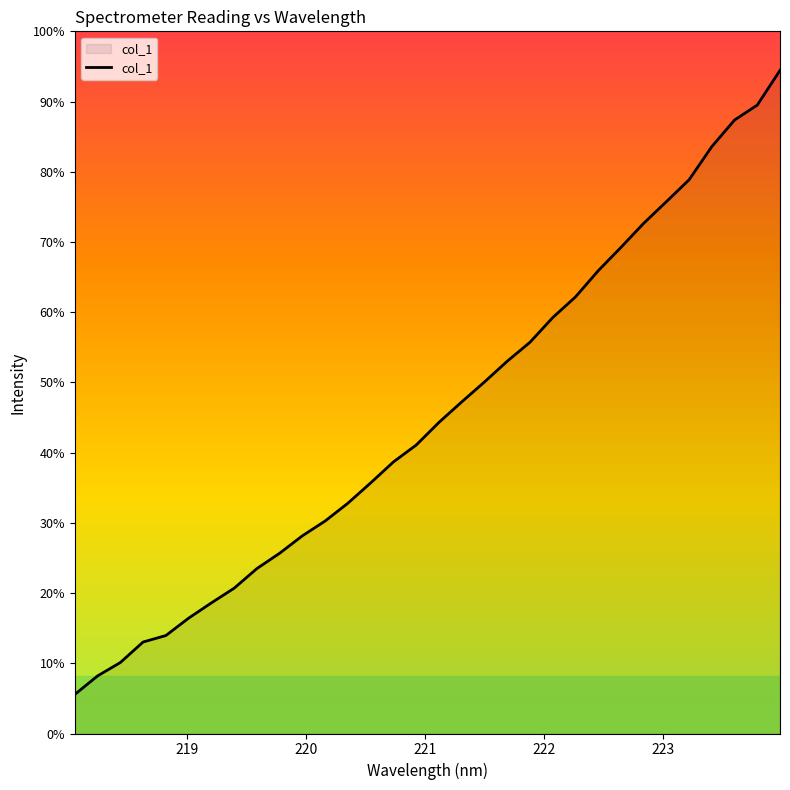

Does the chart display data point markers on the line(s)?

No